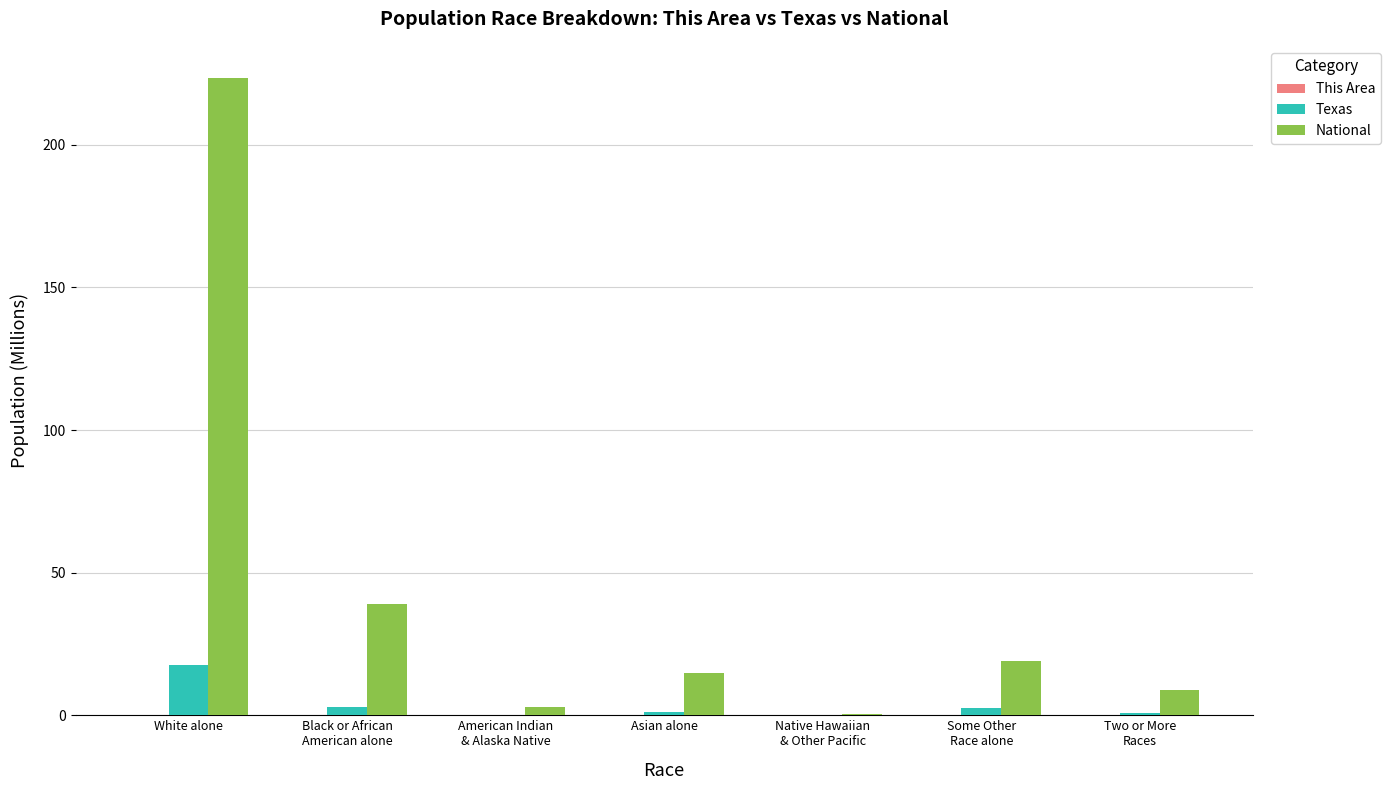

True or false: Texas has a value of 0.7 at Two or More
Races.

True